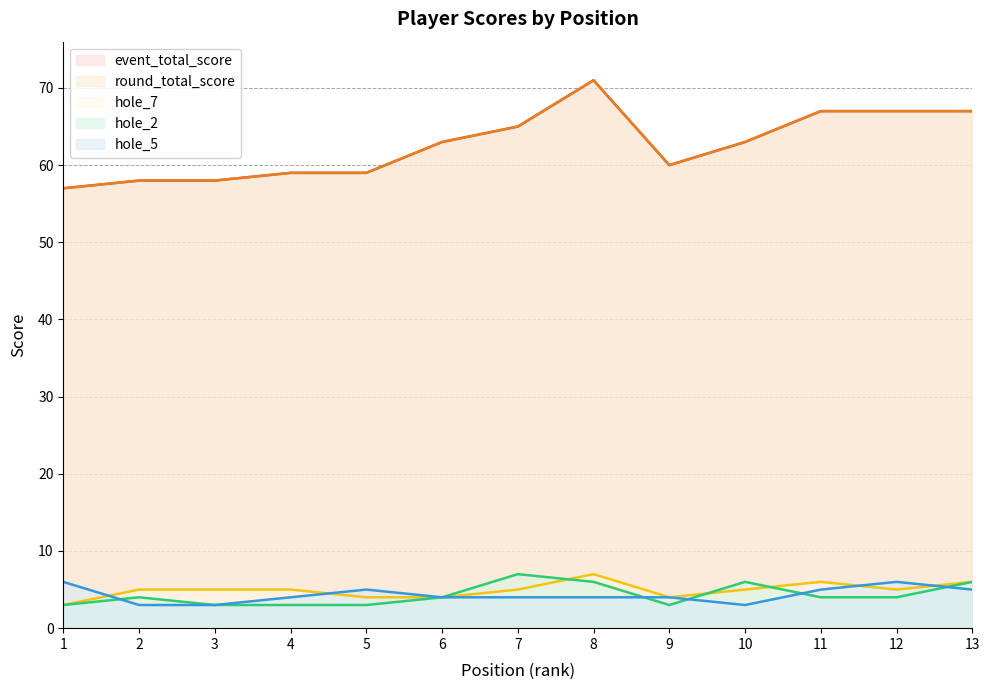

What is the difference between the highest and lowest values at 11?

63